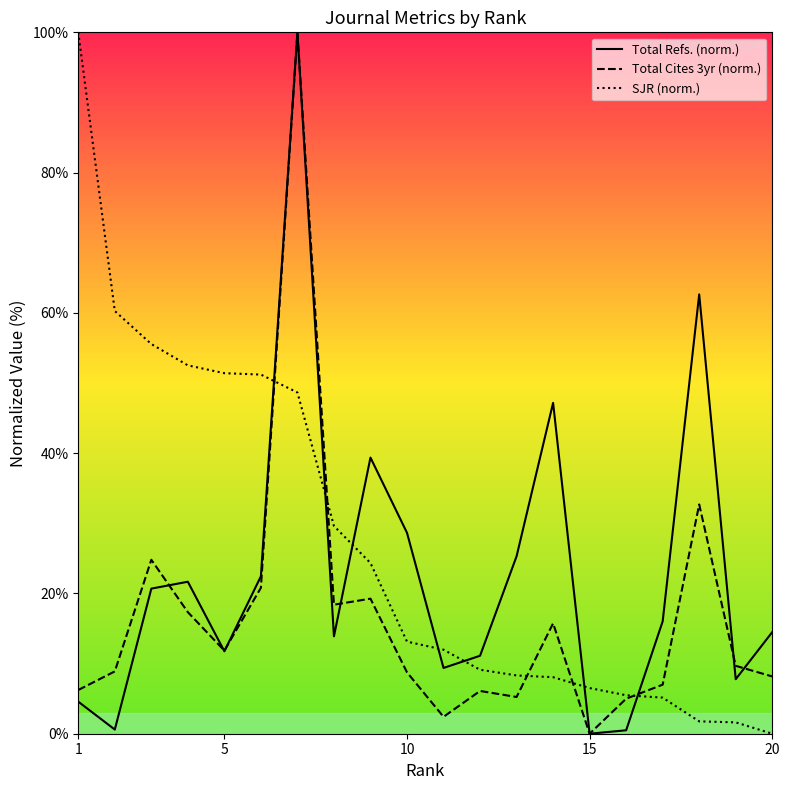

What is the value of the SJR (norm.) point at the 5th from the left?

51.4